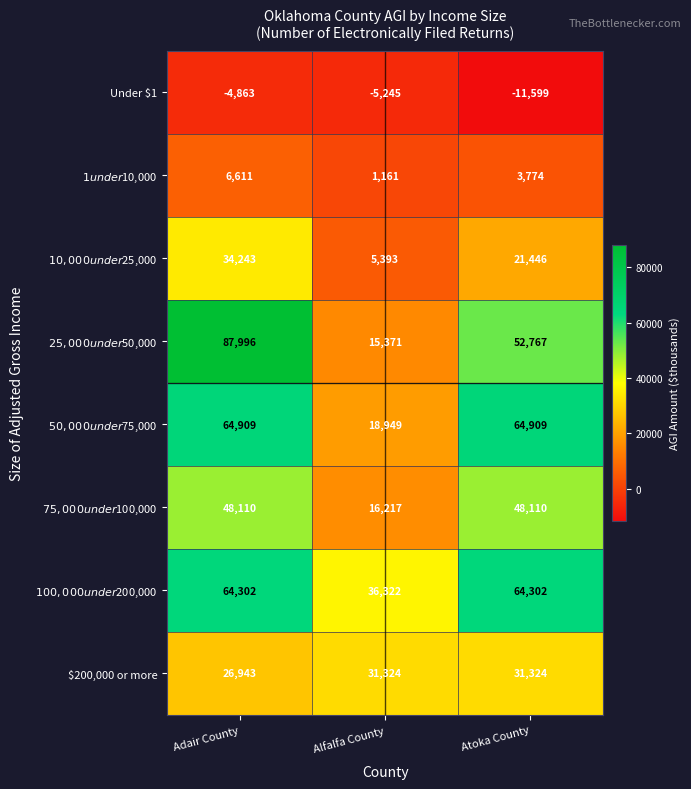

What is the minimum value for $200,000 or more?

26943